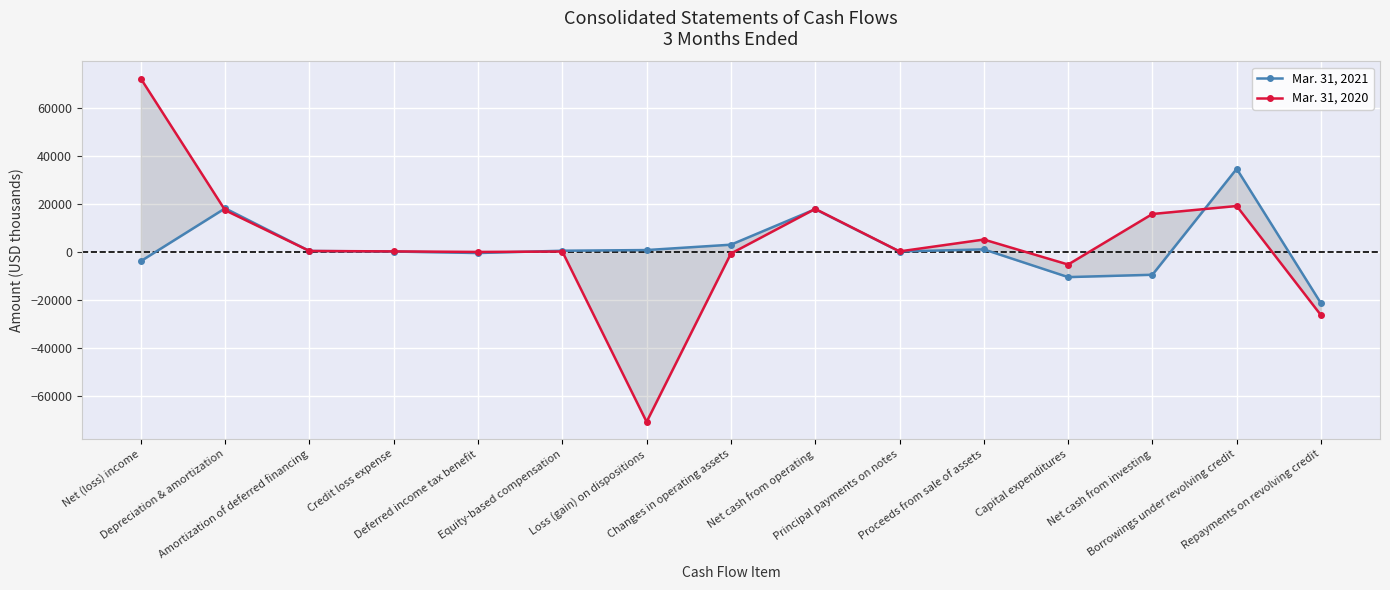

The Mar. 31, 2021 series shows -10621 at Capital expenditures. True or false?

True